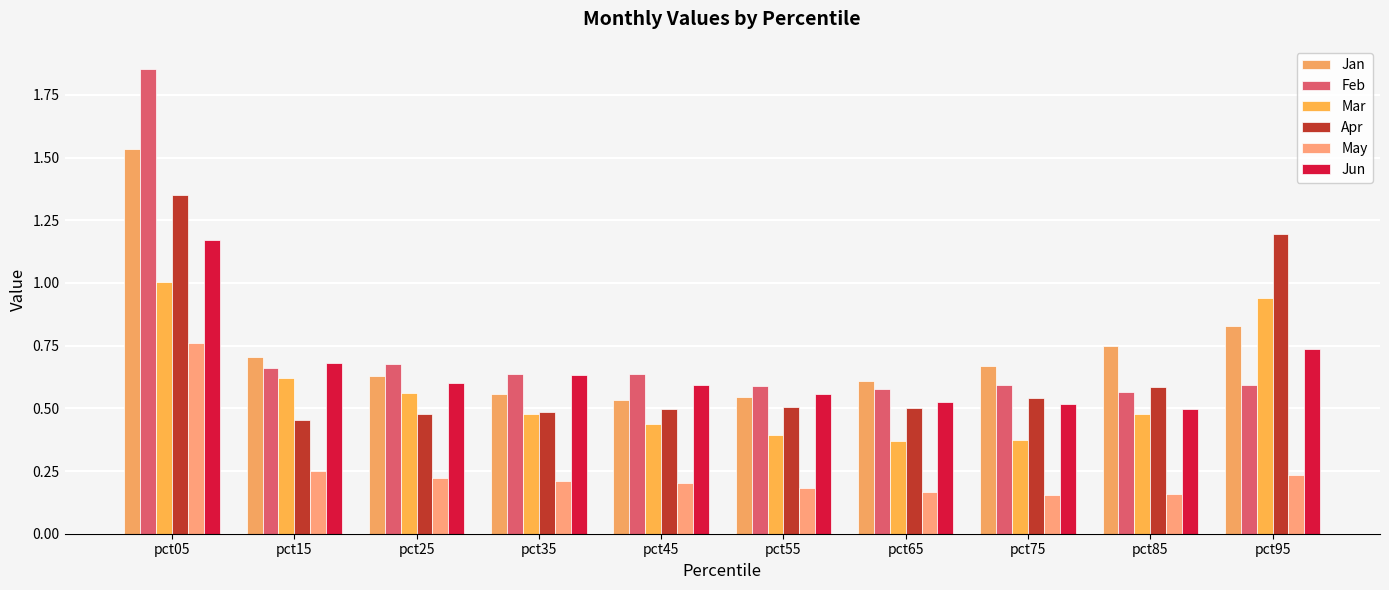

Reading right to left, what are all the values shown in this chart?

Jan: 0.8	0.7	0.7	0.6	0.5	0.5	0.6	0.6	0.7	1.5
Feb: 0.6	0.6	0.6	0.6	0.6	0.6	0.6	0.7	0.7	1.9
Mar: 0.9	0.5	0.4	0.4	0.4	0.4	0.5	0.6	0.6	1.0
Apr: 1.2	0.6	0.5	0.5	0.5	0.5	0.5	0.5	0.5	1.4
May: 0.2	0.2	0.2	0.2	0.2	0.2	0.2	0.2	0.2	0.8
Jun: 0.7	0.5	0.5	0.5	0.6	0.6	0.6	0.6	0.7	1.2